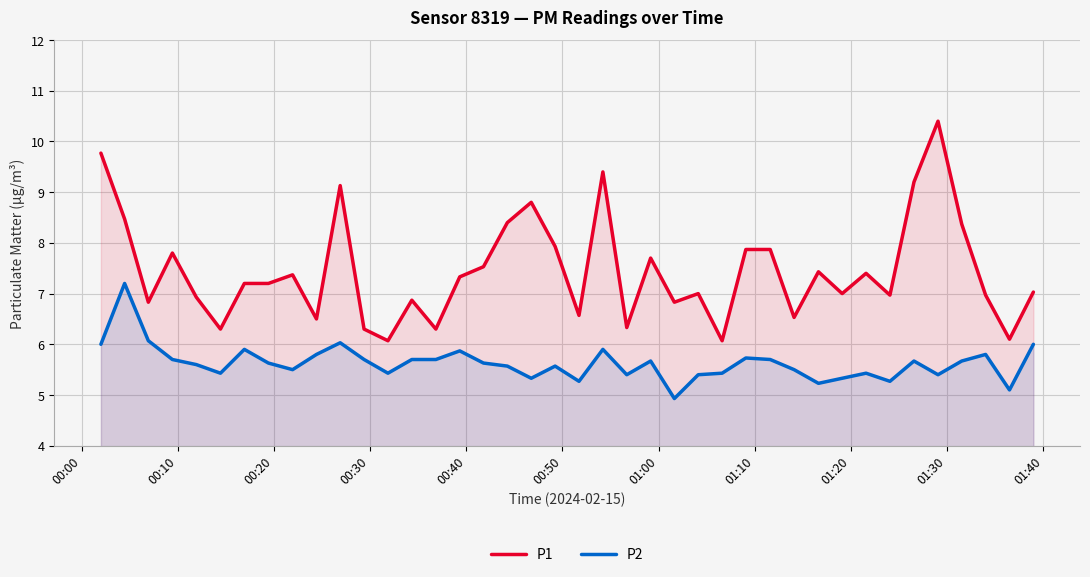

What is the difference between the second highest and minimum values in the P1 series?

3.7